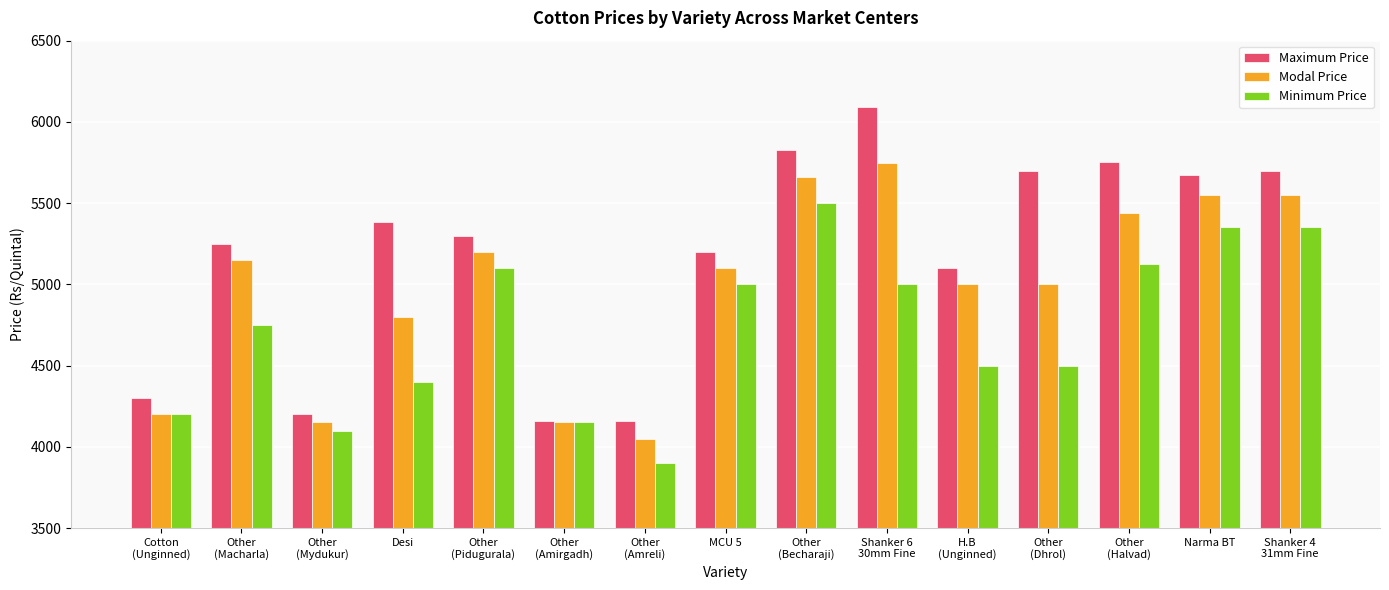

Reading right to left, extract all data points from this chart.

Maximum Price: Shanker 4
31mm Fine=5700	Narma BT=5675	Other
(Halvad)=5755	Other
(Dhrol)=5700	H.B
(Unginned)=5100	Shanker 6
30mm Fine=6090	Other
(Becharaji)=5825	MCU 5=5200	Other
(Amreli)=4160	Other
(Amirgadh)=4160	Other
(Pidugurala)=5300	Desi=5385	Other
(Mydukur)=4200	Other
(Macharla)=5250	Cotton
(Unginned)=4300
Modal Price: Shanker 4
31mm Fine=5550	Narma BT=5550	Other
(Halvad)=5440	Other
(Dhrol)=5000	H.B
(Unginned)=5000	Shanker 6
30mm Fine=5750	Other
(Becharaji)=5660	MCU 5=5100	Other
(Amreli)=4050	Other
(Amirgadh)=4150	Other
(Pidugurala)=5200	Desi=4800	Other
(Mydukur)=4150	Other
(Macharla)=5150	Cotton
(Unginned)=4200
Minimum Price: Shanker 4
31mm Fine=5350	Narma BT=5350	Other
(Halvad)=5125	Other
(Dhrol)=4500	H.B
(Unginned)=4500	Shanker 6
30mm Fine=5000	Other
(Becharaji)=5500	MCU 5=5000	Other
(Amreli)=3900	Other
(Amirgadh)=4150	Other
(Pidugurala)=5100	Desi=4400	Other
(Mydukur)=4100	Other
(Macharla)=4750	Cotton
(Unginned)=4200